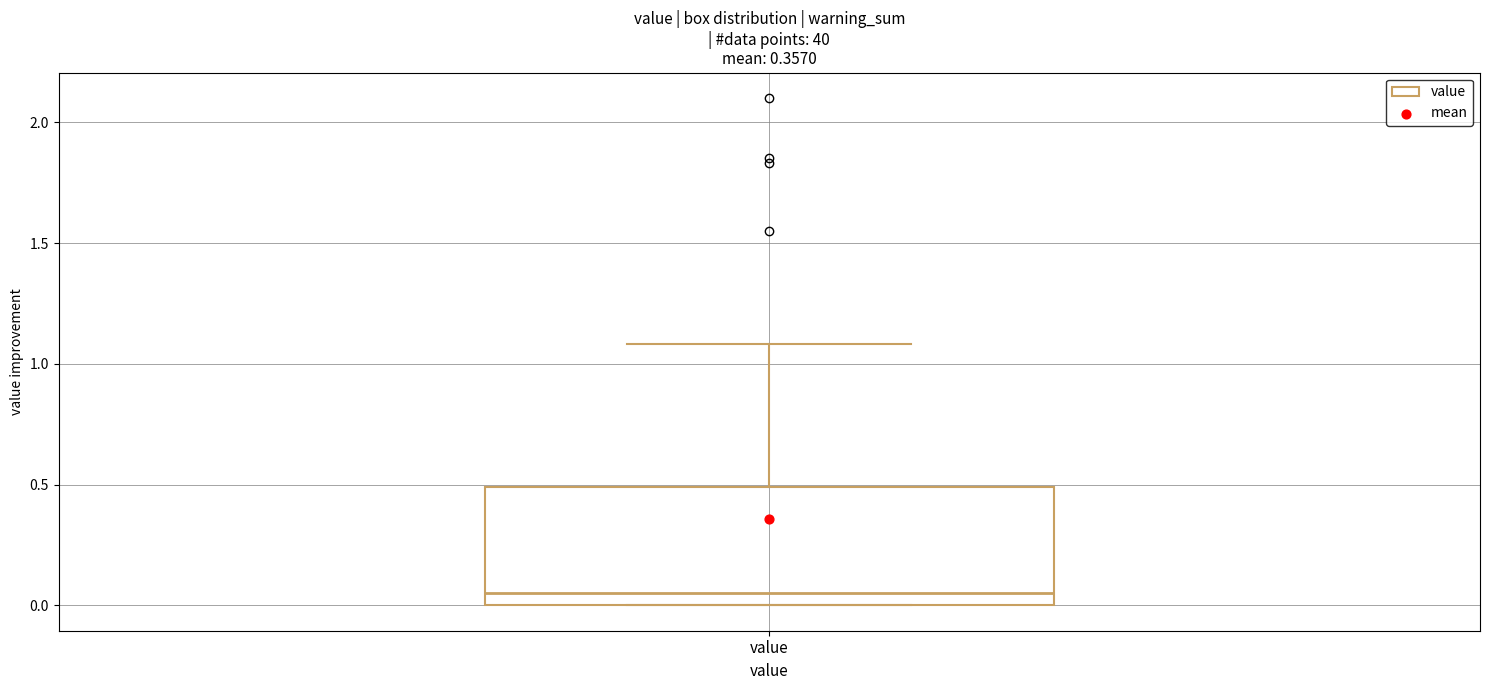

Read this box plot against the y-axis: the position of the median line, the range covered by the box, and the ends of both whiskers. The values are not printed on the chart, so give them approximately, as read against the axis.

median 0.05, box 0.00 to 0.50, whiskers 0.00 to 1.10